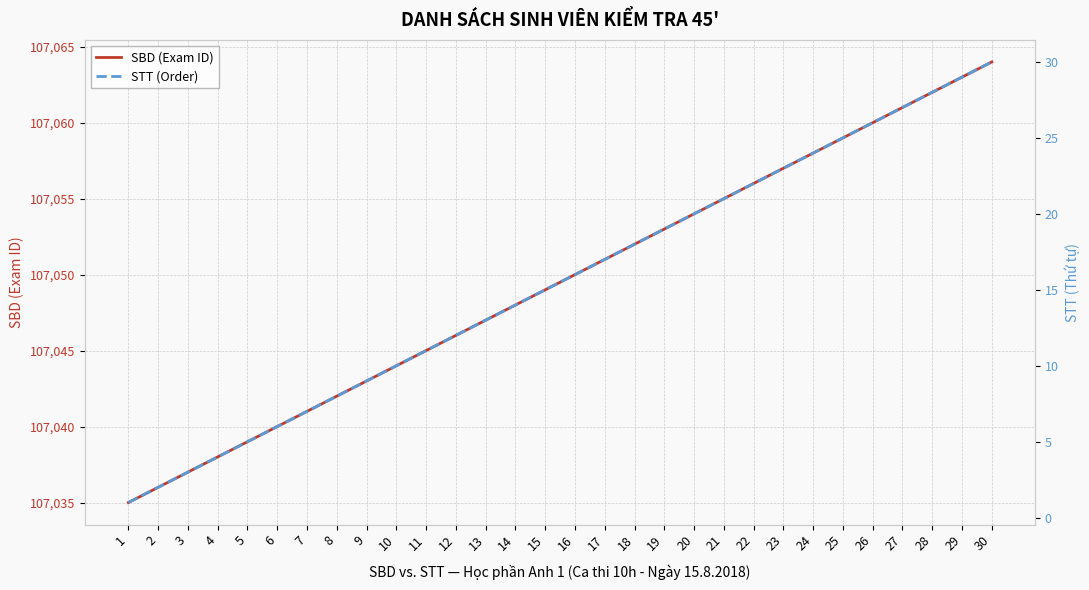

Read the SBD (Exam ID) value at 7.

107041